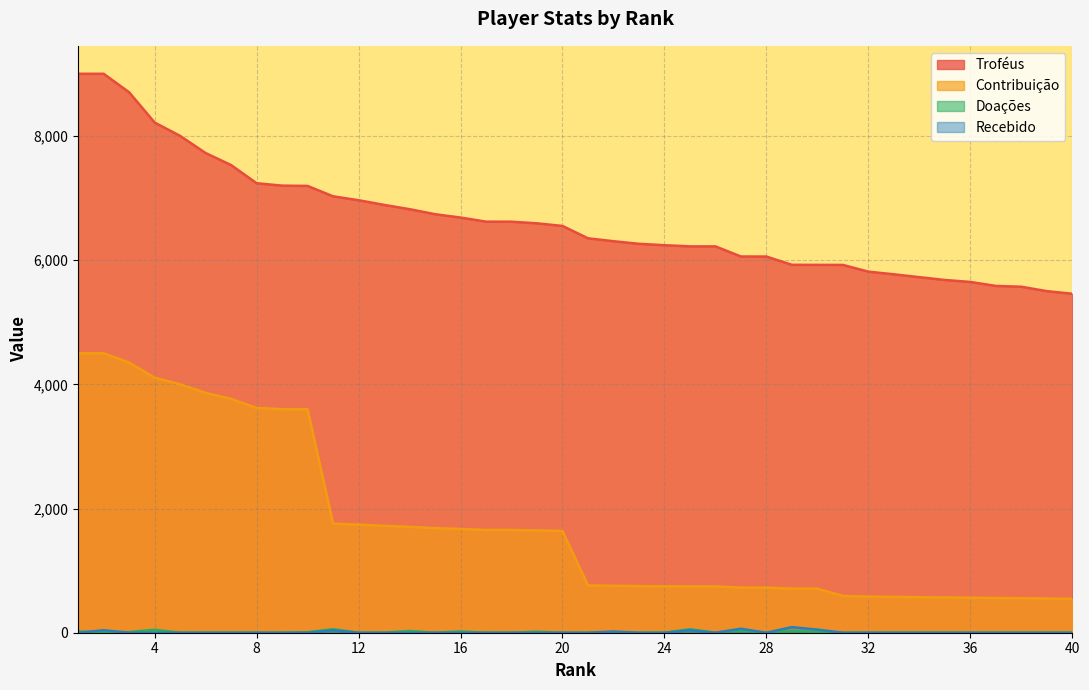

True or false: Troféus and Doações intersect in this chart.

False